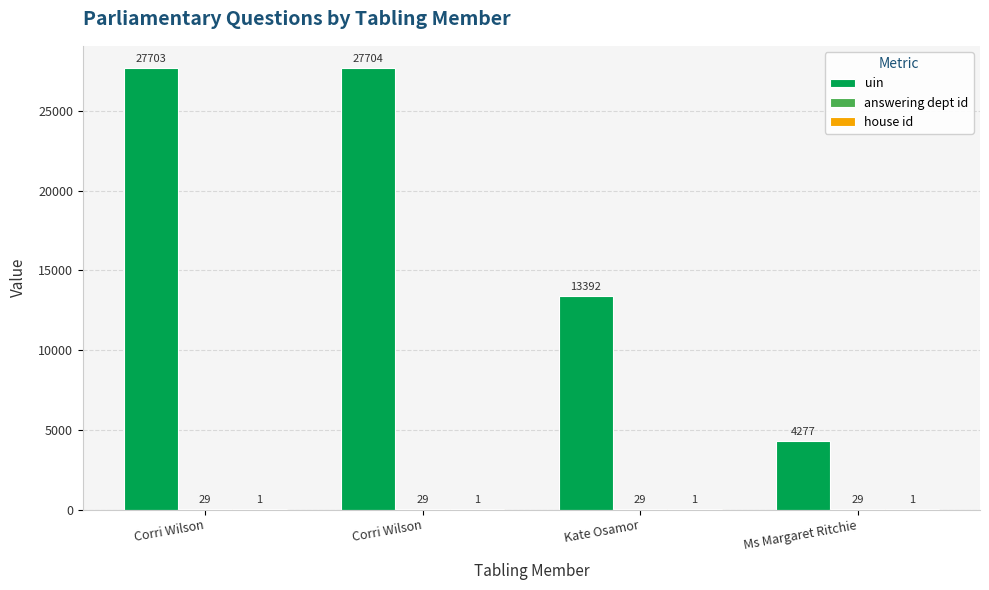

Is it true that uin equals 27703 at Corri Wilson?

True